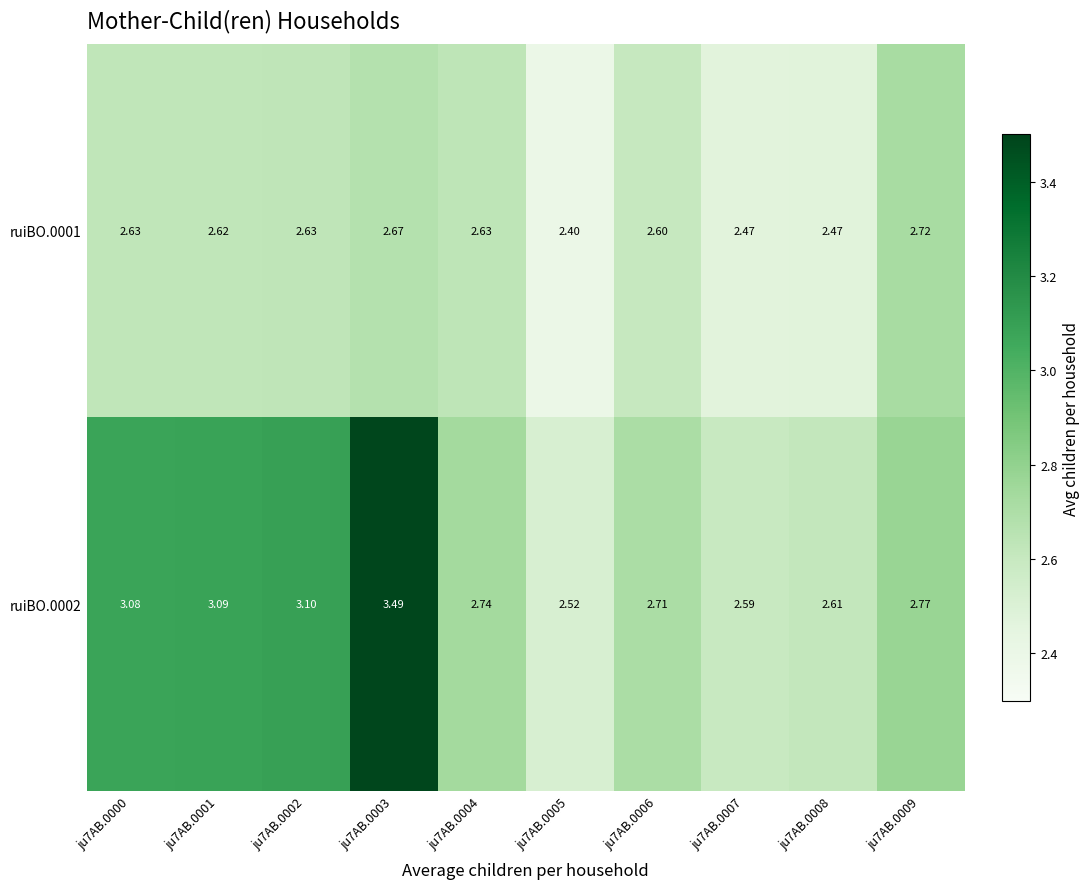

Is the value of ruiBO.0001 at ju7AB.0006 greater than the value of ruiBO.0002 at ju7AB.0000?

No